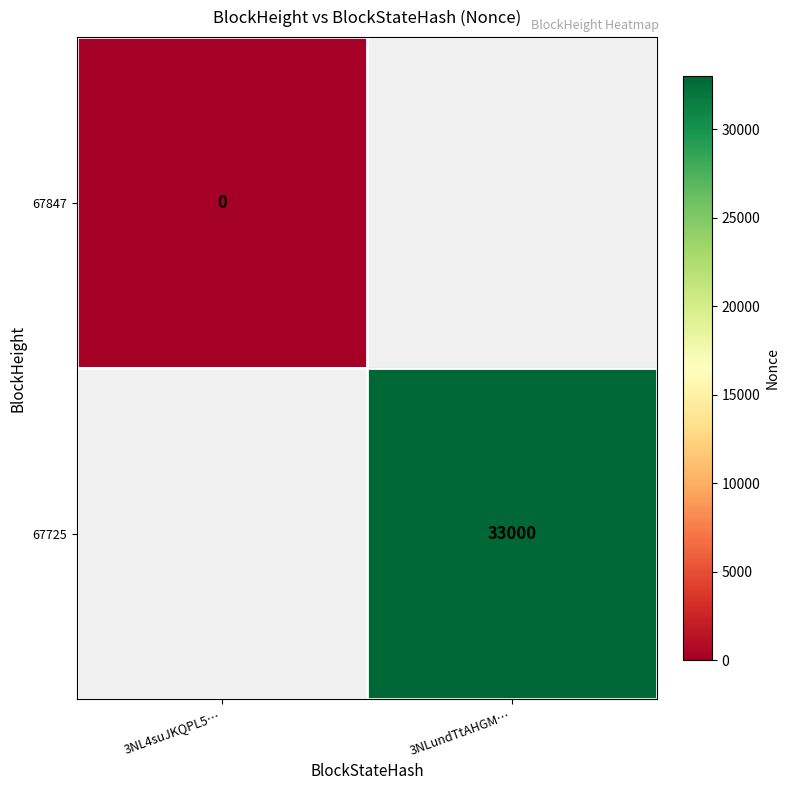

Where is 67847 nearest to the value 0?

3NL4suJKQPL5…